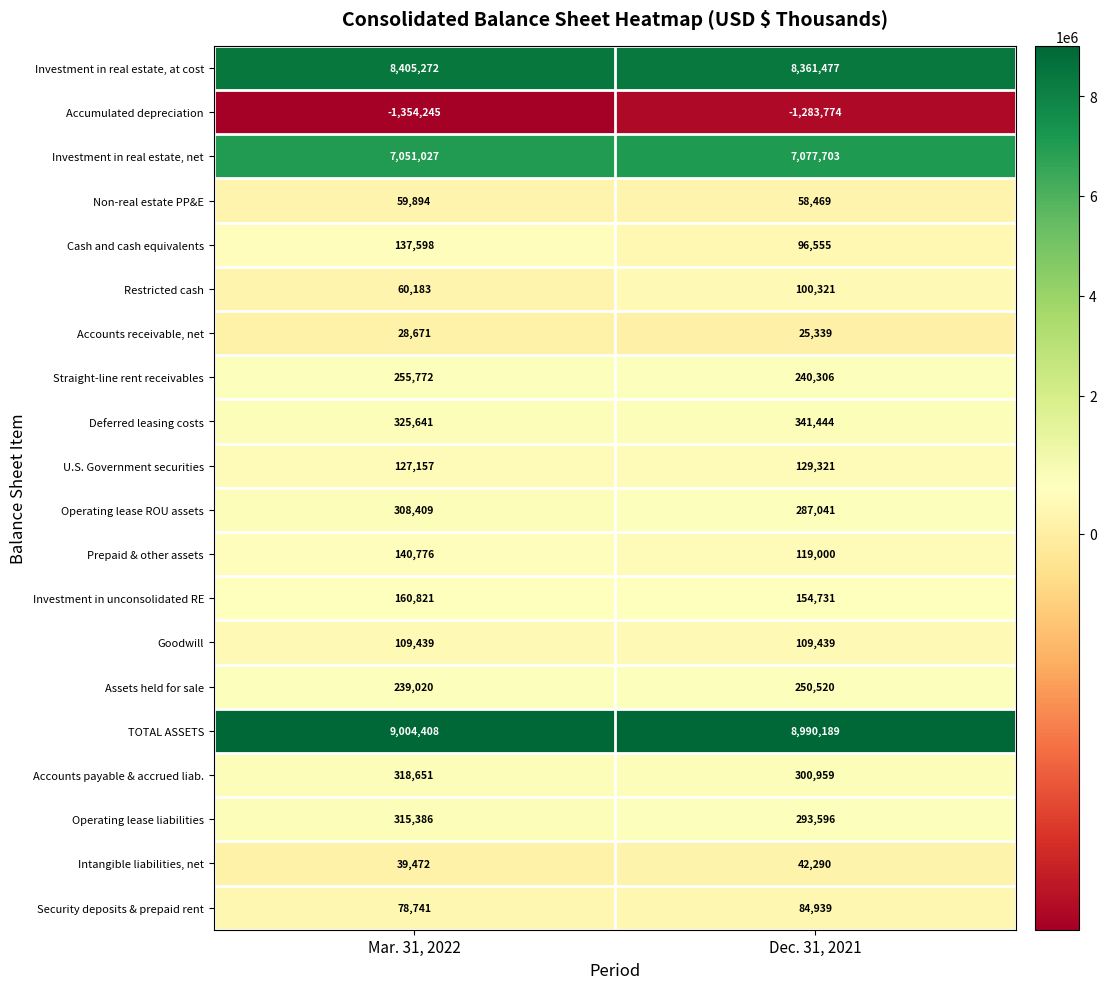

What is the lowest value of the Accounts payable & accrued liab. series?

300959